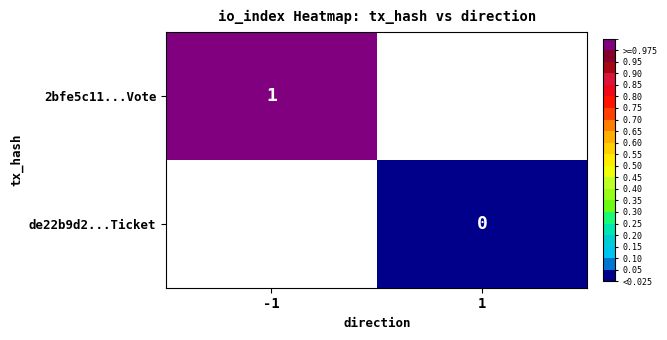

The value of 2bfe5c11...Vote at -1 is 1. True or false?

True